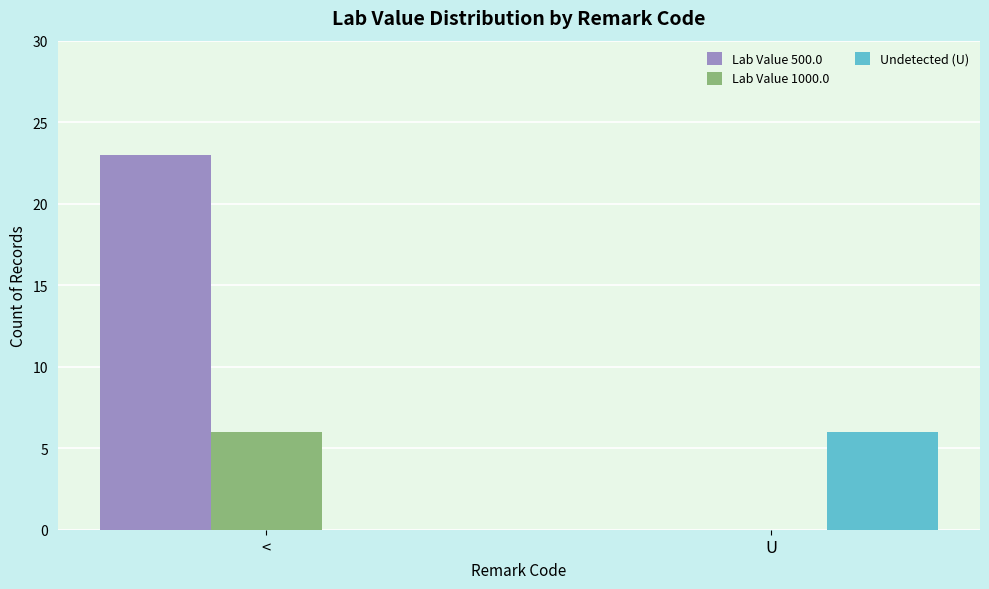

What is the average value of the Undetected (U) series?

3